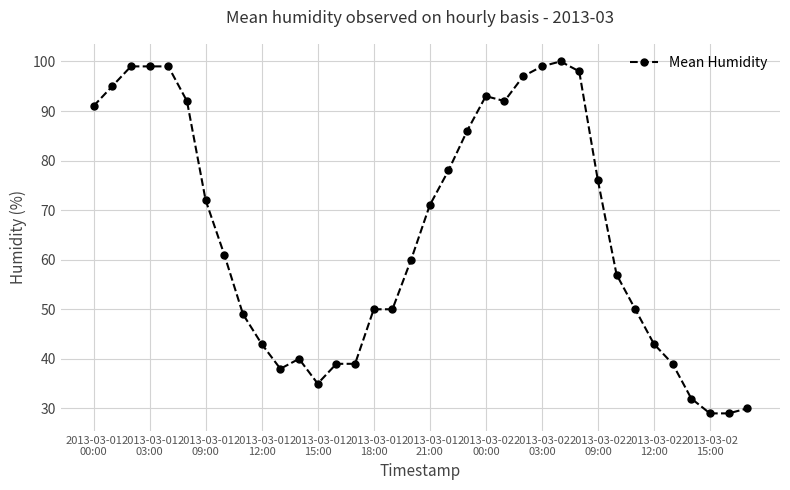

How many values are below 61?

18